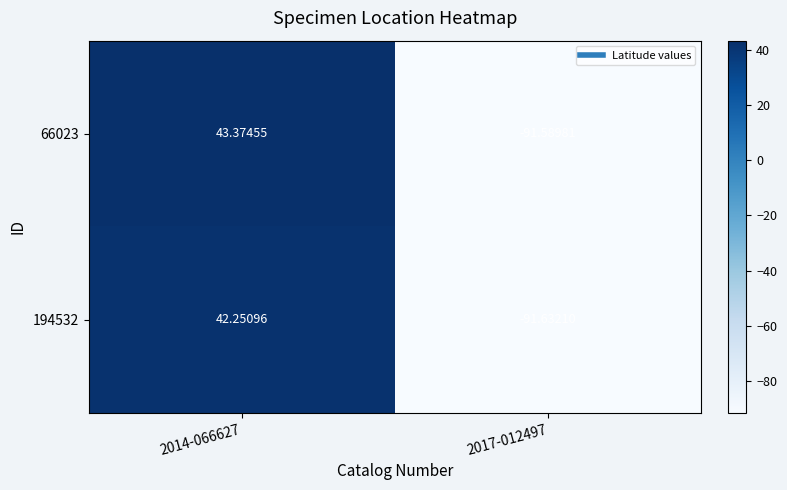

Count the number of categories in the chart.

2